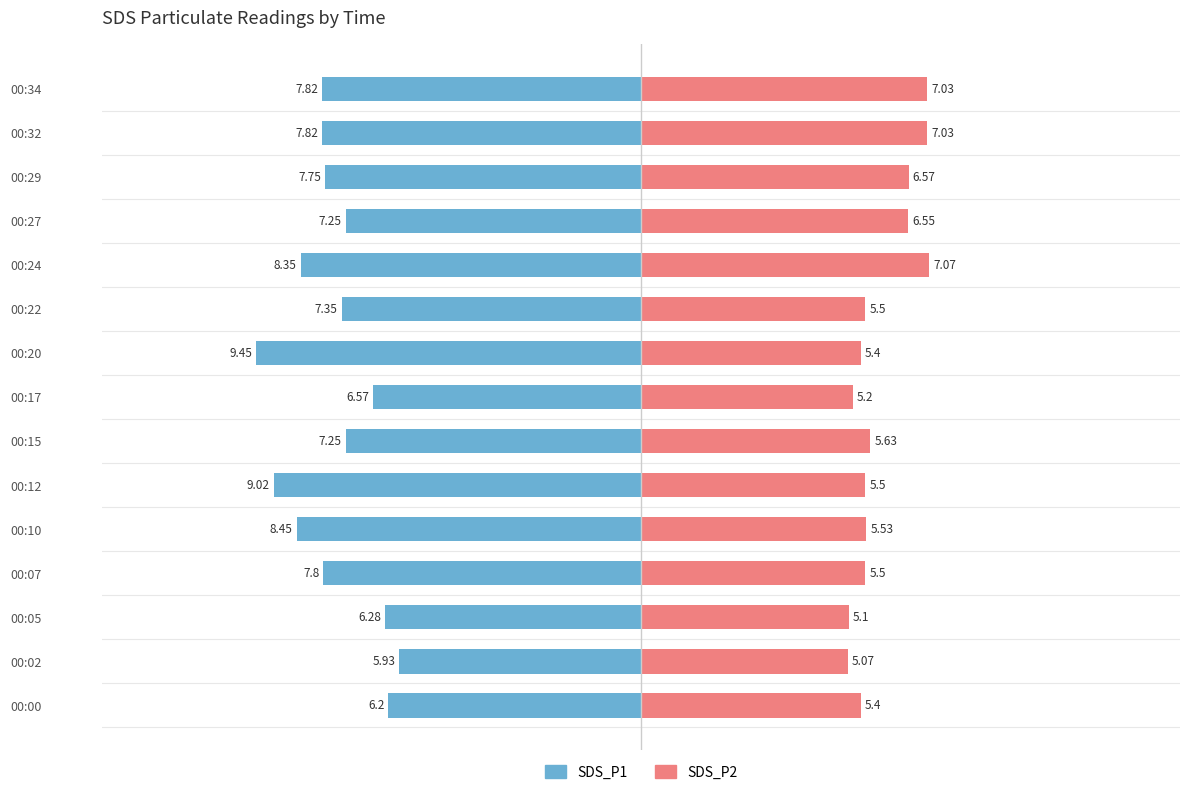

The SDS_P1 series shows -13.8 at 00:34. True or false?

False